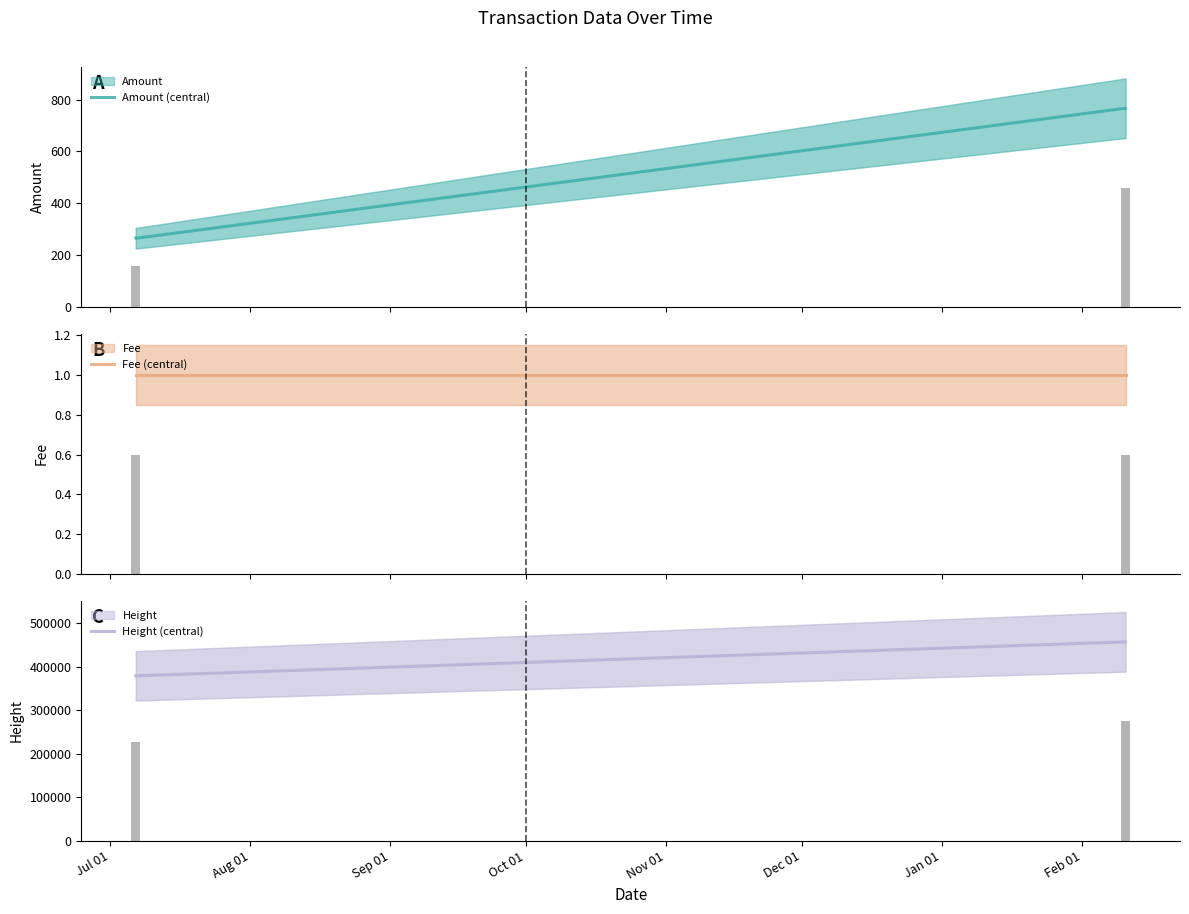

Is it true that Height (central) equals 129285.4 at Aug 01?

False